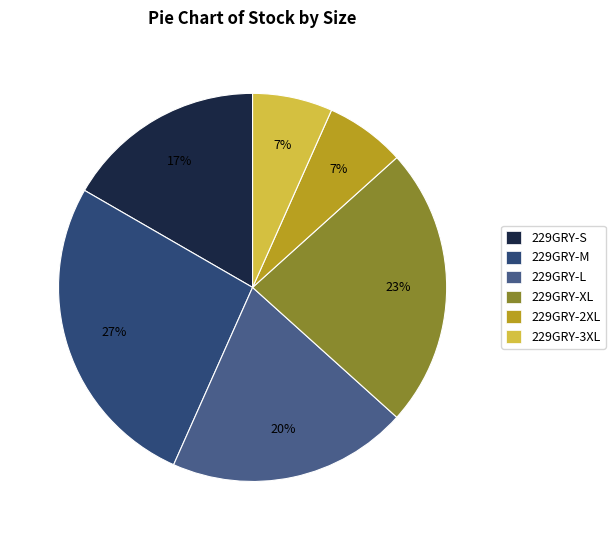

Is there a majority slice in this chart?

No